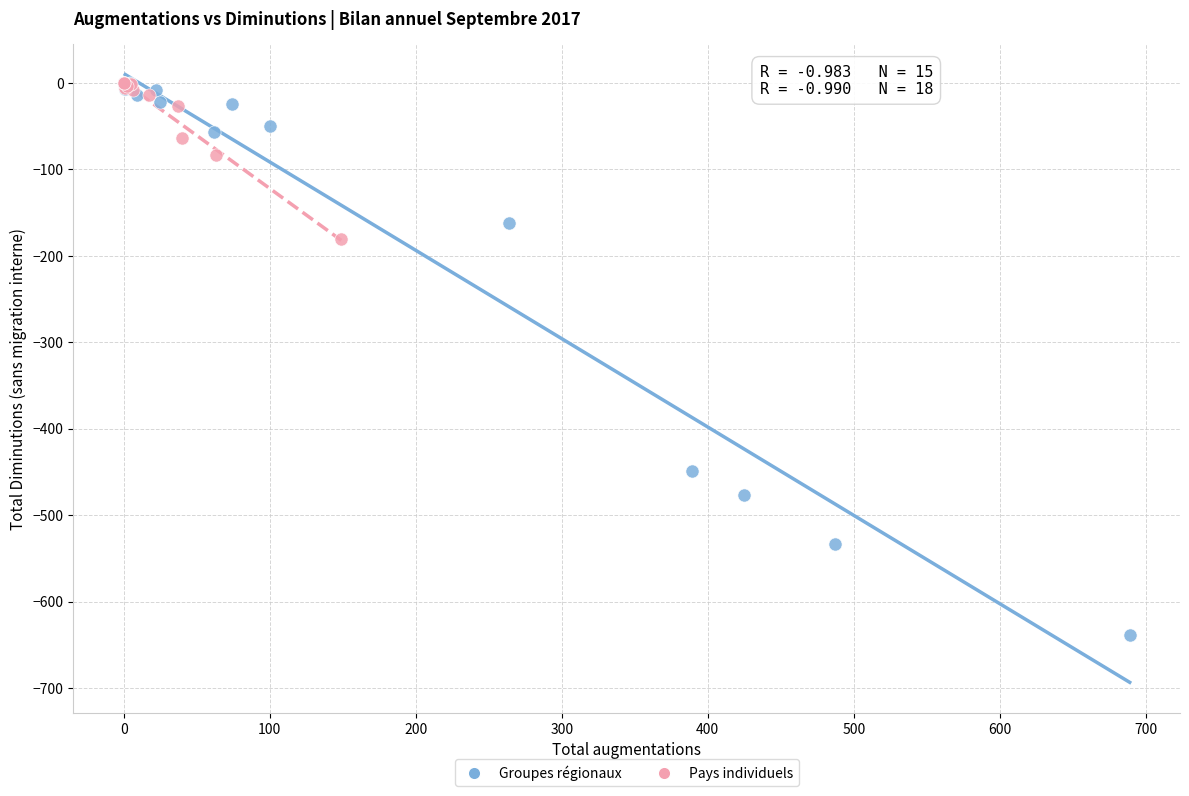

Which series reaches the minimum Y coordinate?

Groupes régionaux